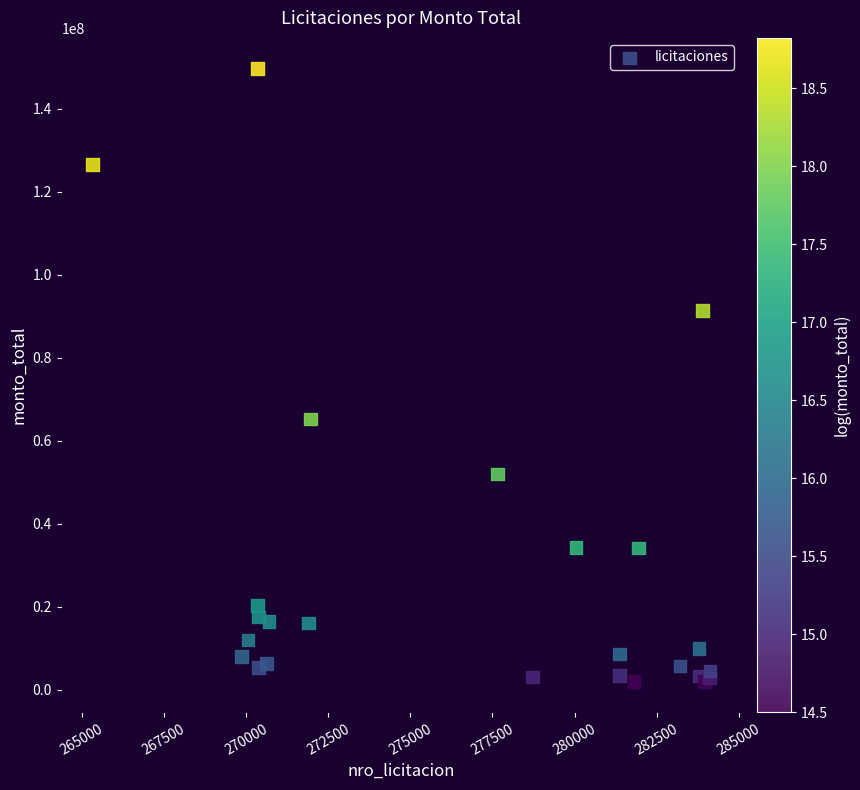

What Y value in the scatter plot is closest to 75802520?

65200000